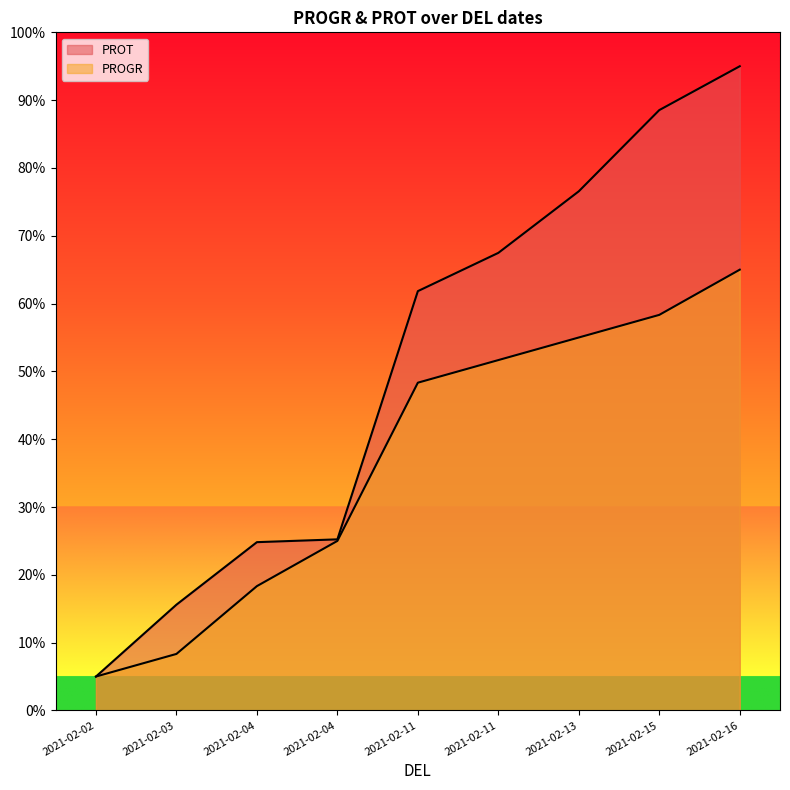

Reading right to left, transcribe all the data shown in this chart.

PROGR: 65.0	58.3	55.0	51.7	48.3	25.0	18.3	8.3	5.0
PROT: 95.0	88.5	76.6	67.5	61.8	25.2	24.8	15.6	5.0